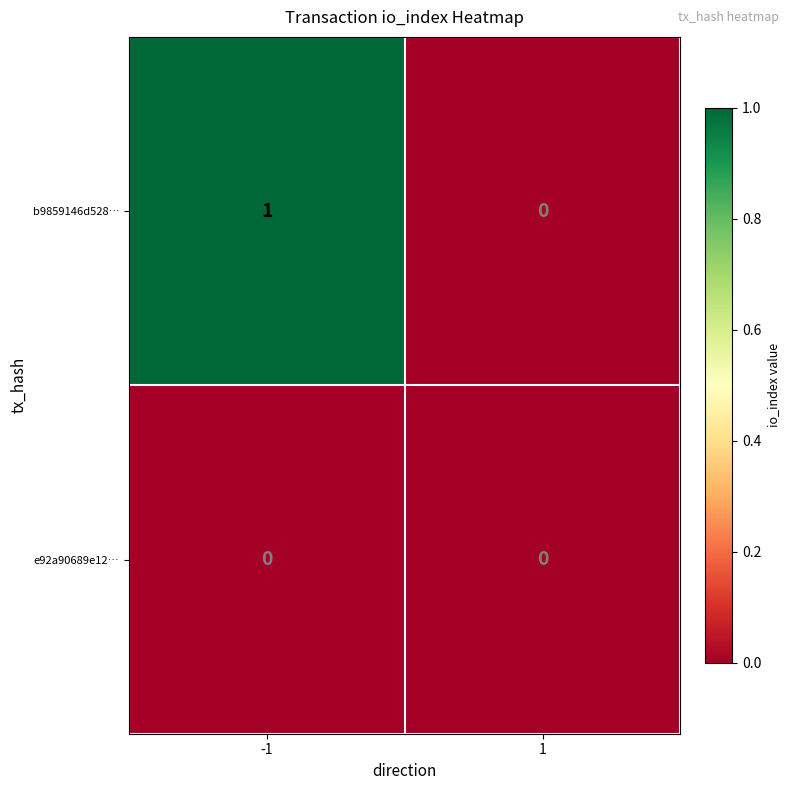

Reading left to right, extract all data points from this chart.

b9859146d528…: -1=1	1=0
e92a90689e12…: -1=0	1=0